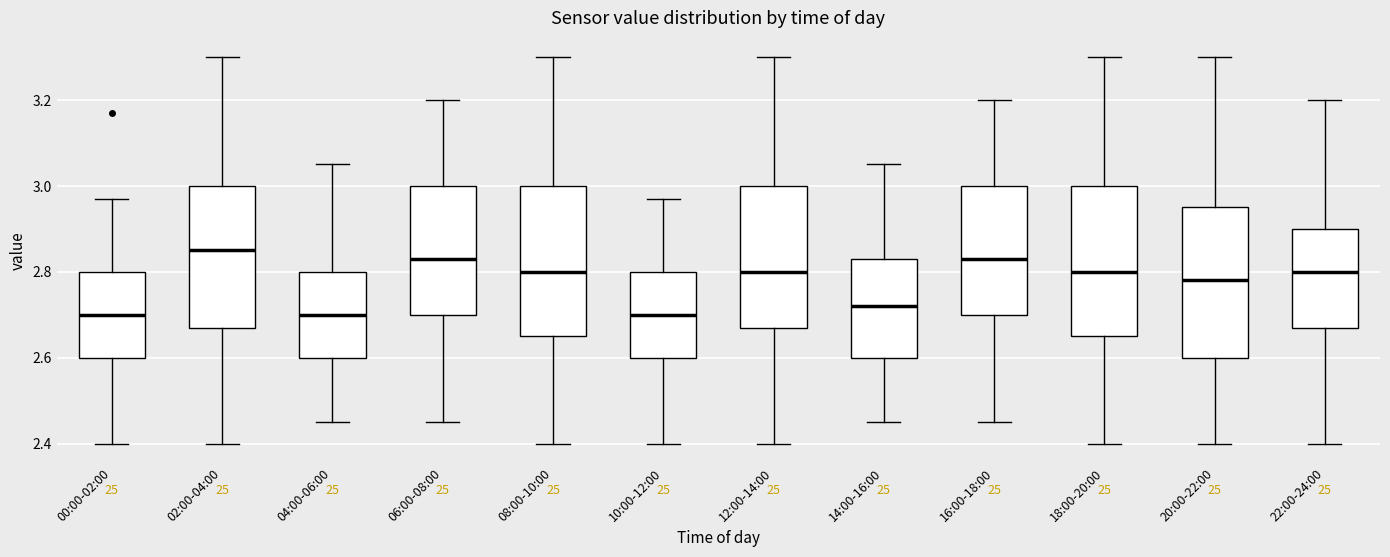

Reading left to right, read every box against the y-axis: the position of its median line, the range the box covers, and the ends of its whiskers. The values are not printed on the chart, so give them approximately, as read against the axis.

00:00-02:00: median 2.70, box 2.60 to 2.80, whiskers 2.40 to 2.98
02:00-04:00: median 2.86, box 2.68 to 3.00, whiskers 2.40 to 3.30
04:00-06:00: median 2.70, box 2.60 to 2.80, whiskers 2.46 to 3.06
06:00-08:00: median 2.84, box 2.70 to 3.00, whiskers 2.46 to 3.20
08:00-10:00: median 2.80, box 2.66 to 3.00, whiskers 2.40 to 3.30
10:00-12:00: median 2.70, box 2.60 to 2.80, whiskers 2.40 to 2.98
12:00-14:00: median 2.80, box 2.68 to 3.00, whiskers 2.40 to 3.30
14:00-16:00: median 2.72, box 2.60 to 2.84, whiskers 2.46 to 3.06
16:00-18:00: median 2.84, box 2.70 to 3.00, whiskers 2.46 to 3.20
18:00-20:00: median 2.80, box 2.66 to 3.00, whiskers 2.40 to 3.30
20:00-22:00: median 2.78, box 2.60 to 2.96, whiskers 2.40 to 3.30
22:00-24:00: median 2.80, box 2.68 to 2.90, whiskers 2.40 to 3.20